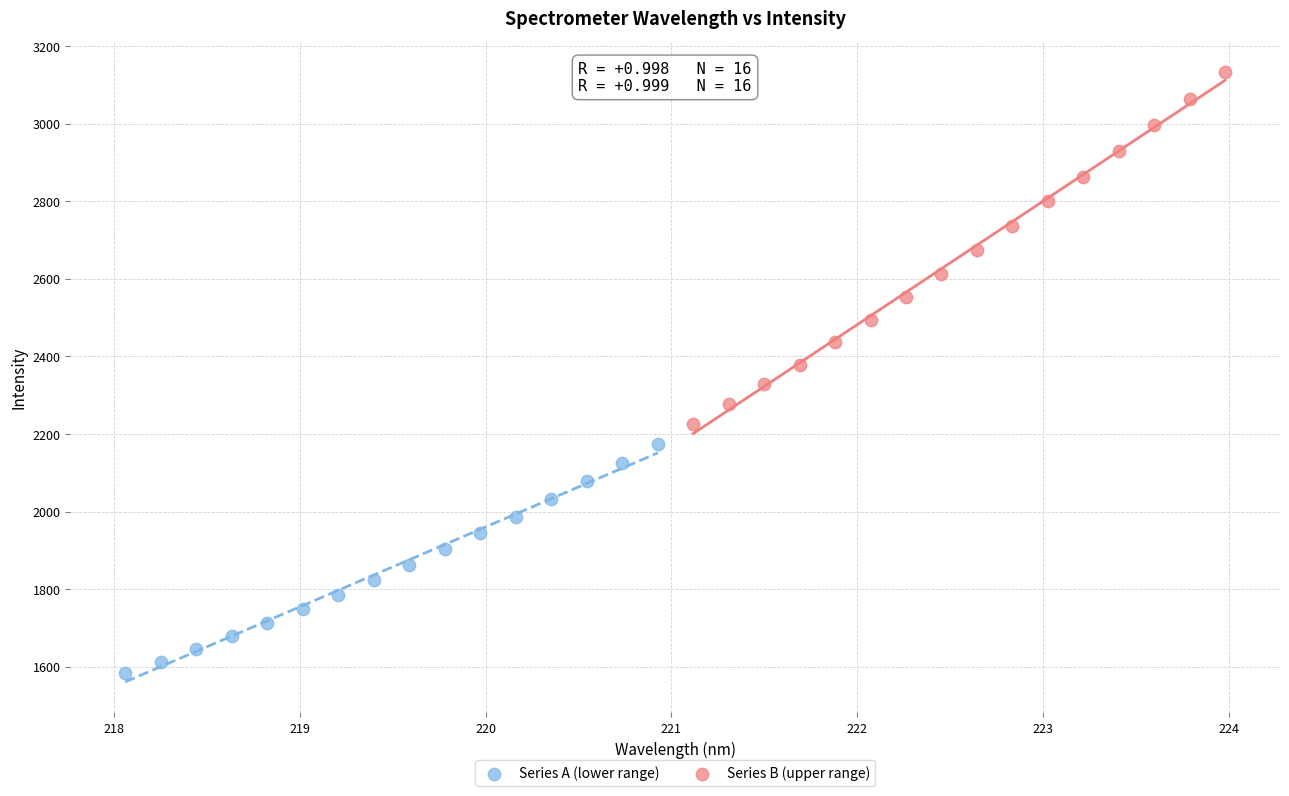

Which series contains the lowest Y value?

Series A (lower range)